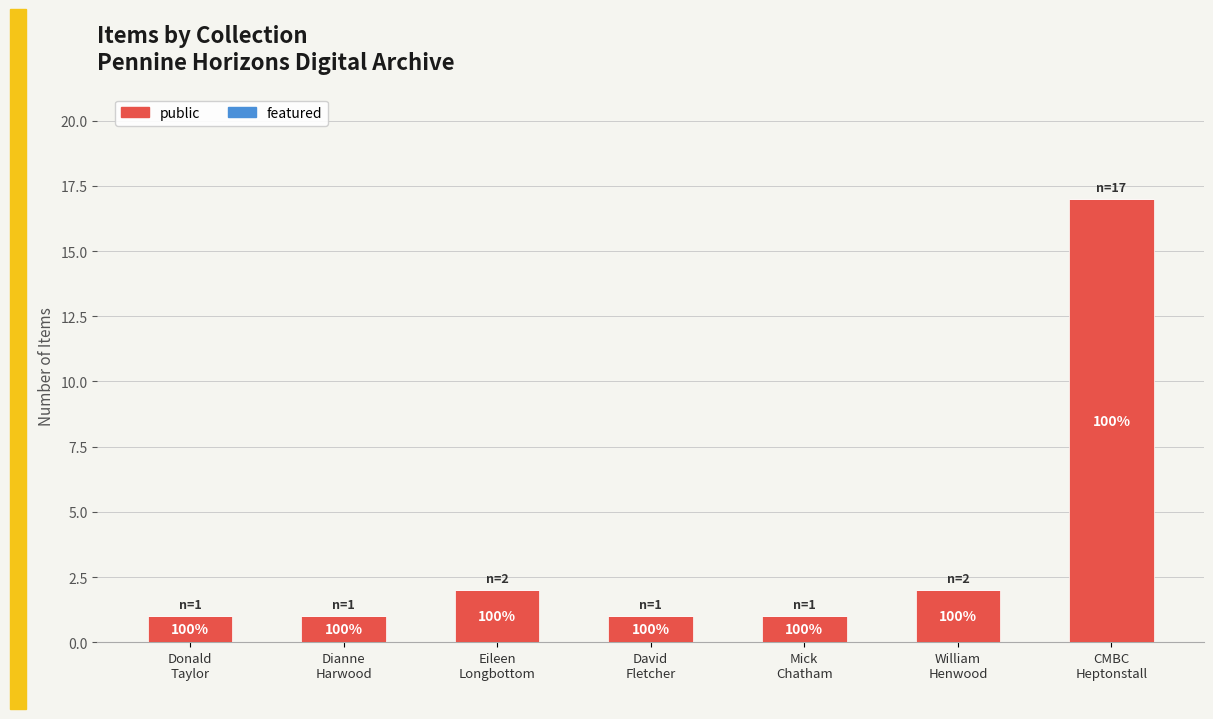

Are the bars horizontal?

No